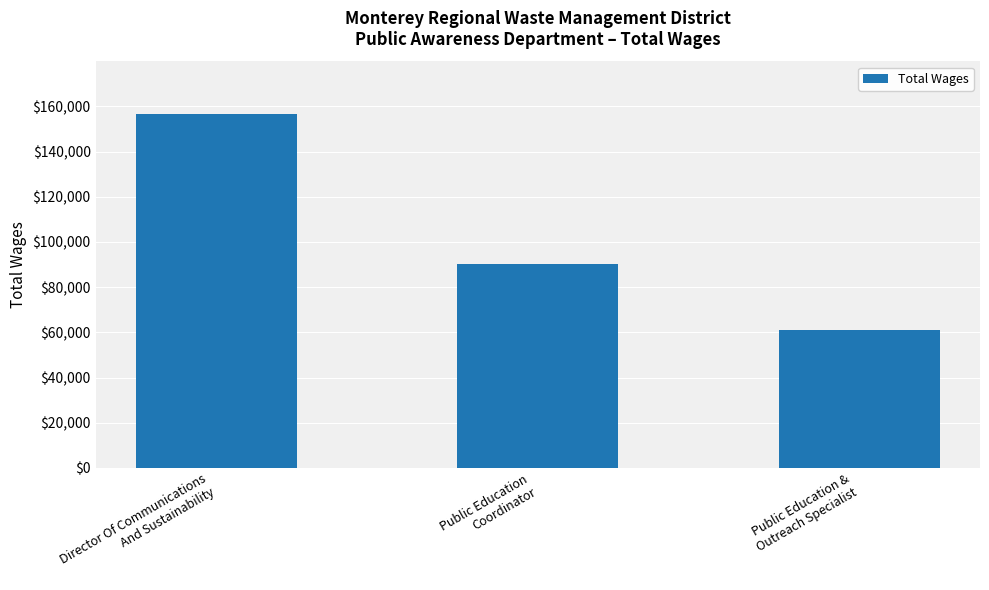

What is the ratio of the value at Public Education
Coordinator to the value at Public Education &
Outreach Specialist?

1.5